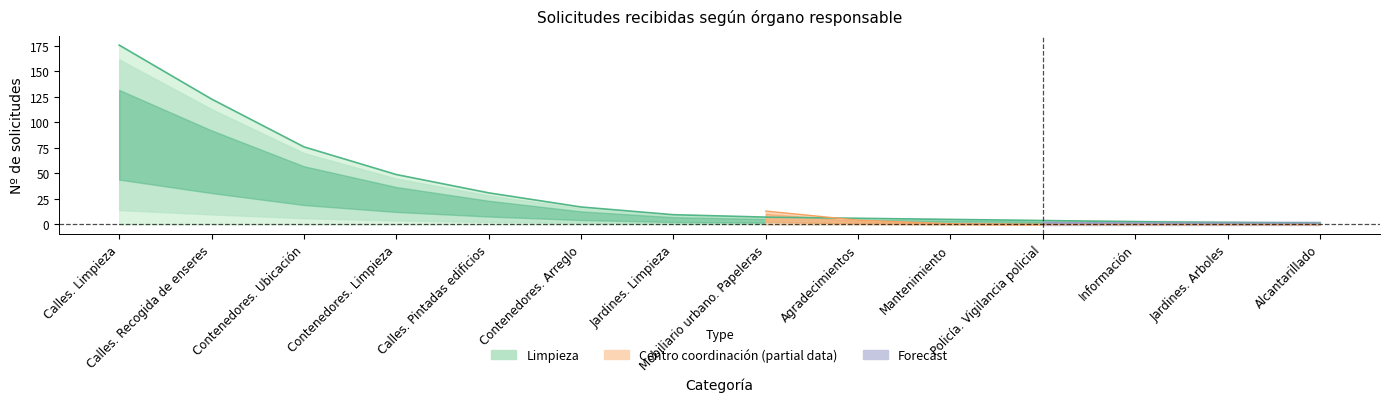

Is it true that Limpieza equals 7 at Mobiliario urbano. Papeleras?

True